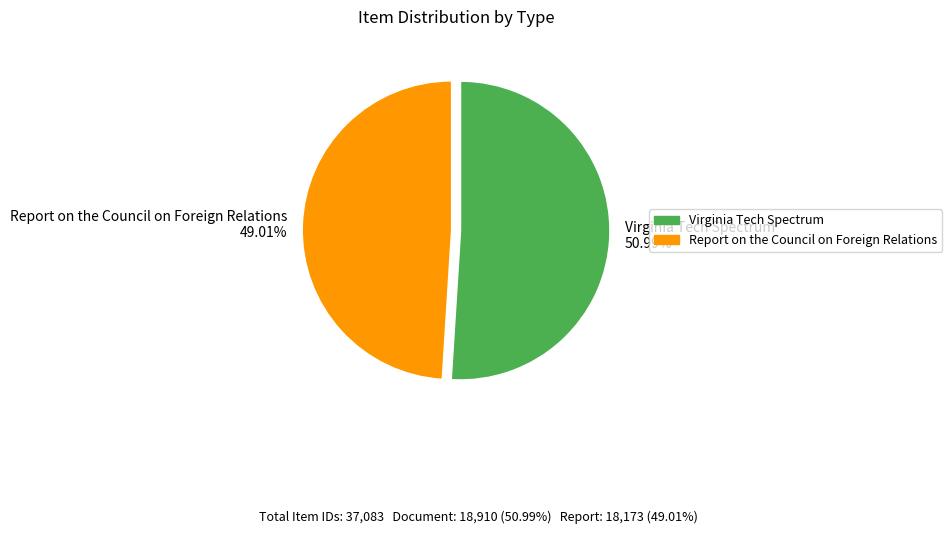

Rank the categories by value from highest to lowest.

Virginia Tech Spectrum, Report on the Council on Foreign Relations